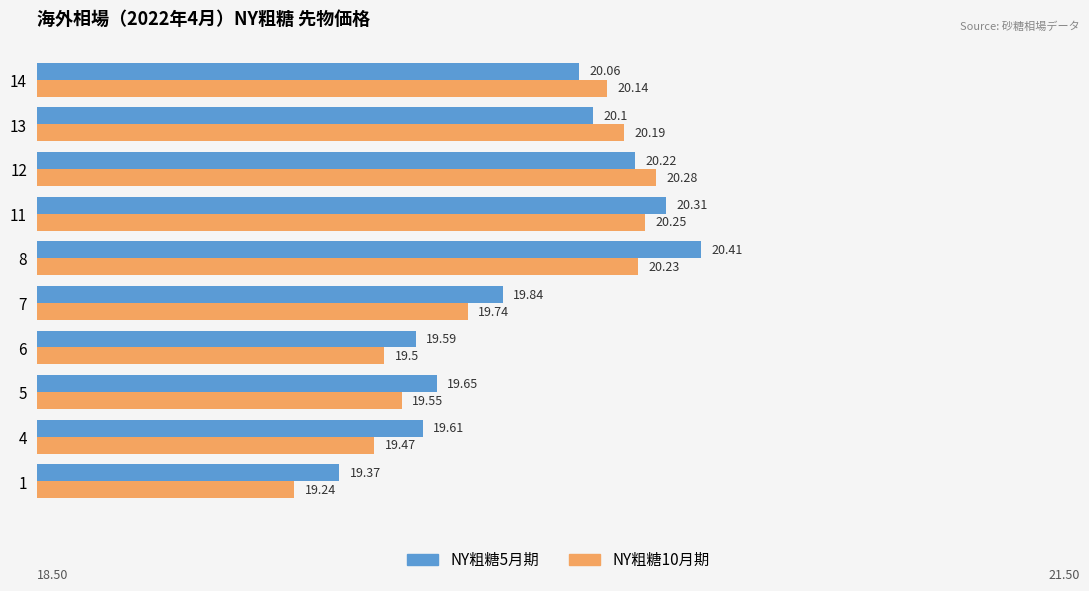

List the labels in order of NY粗糖5月期 value, largest first.

8, 11, 12, 13, 14, 7, 5, 4, 6, 1